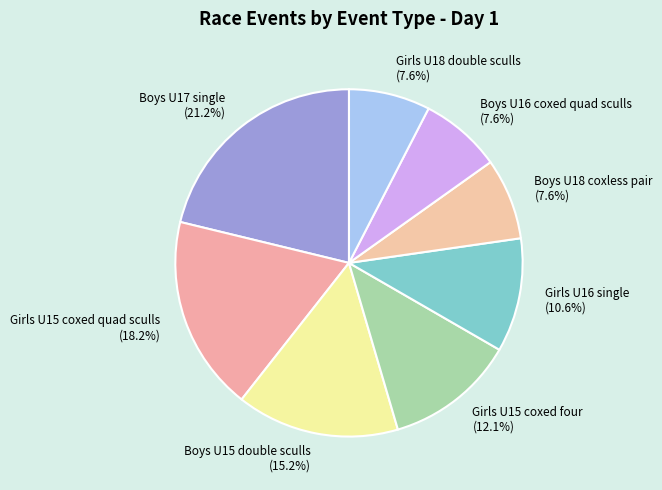

What percentage do Boys U17 single and Boys U18 coxless pair together represent?

28.8%